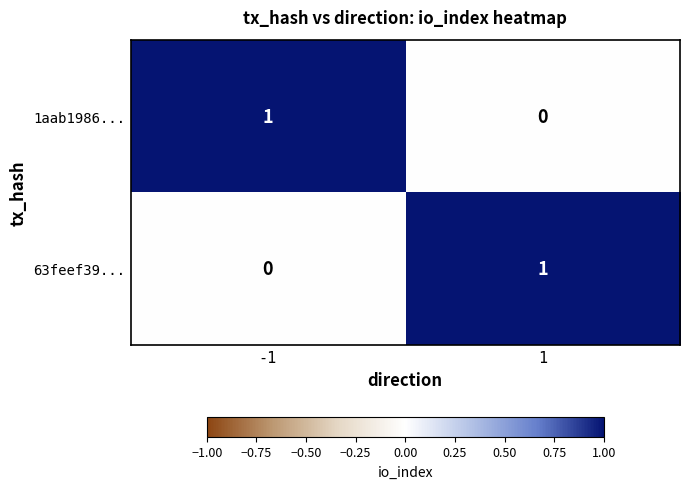

Is it true that 1aab1986... equals 0 at 1?

True